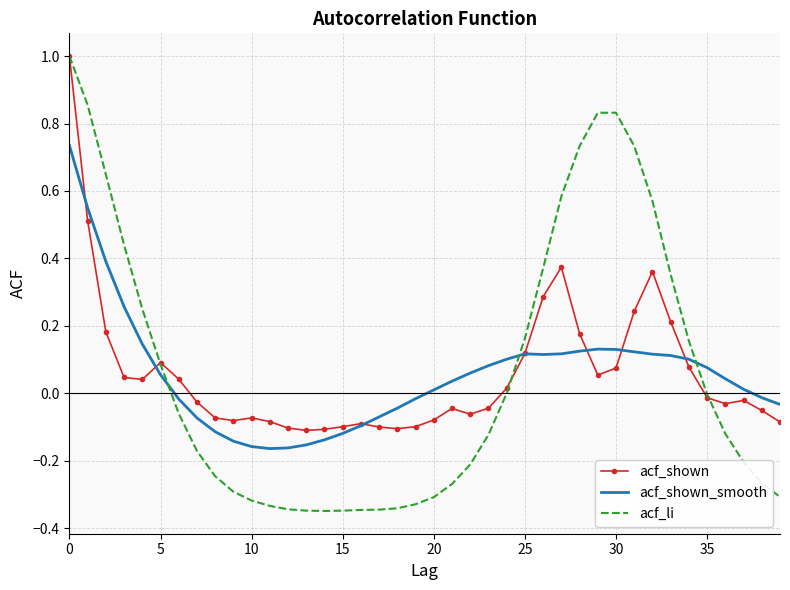

Which series has the widest spread of values?

acf_li